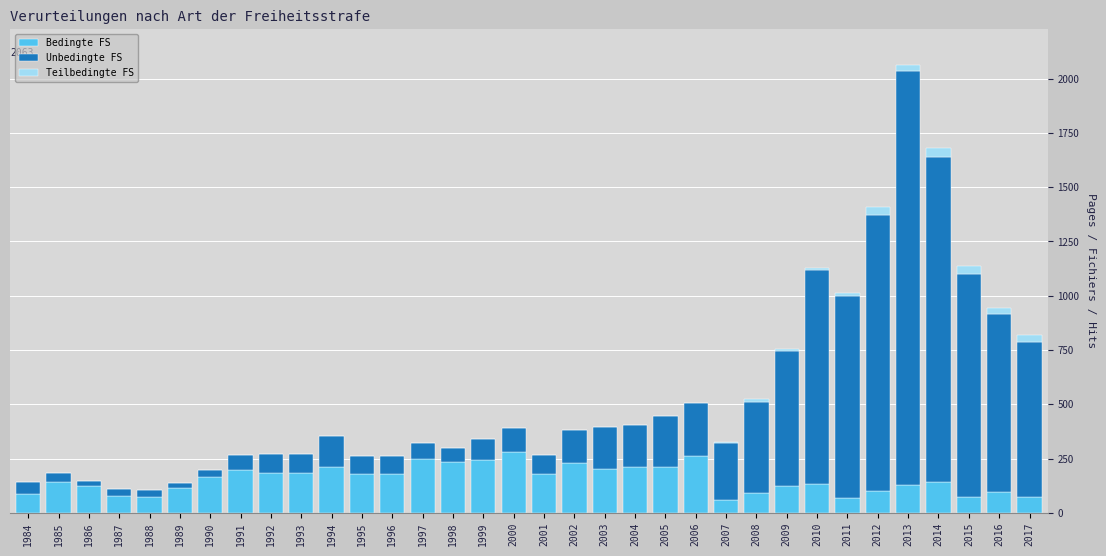

What is the approximate value of Bedingte FS at 1994?

212